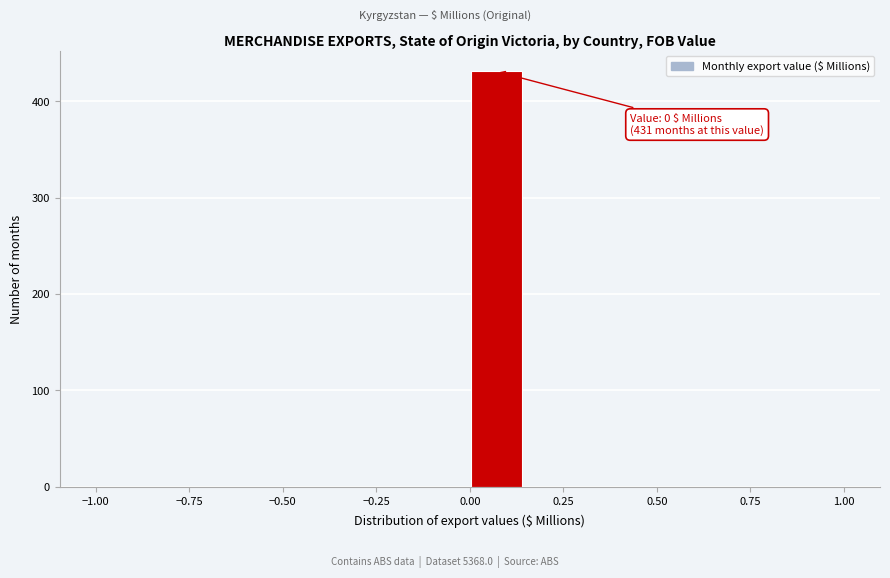

Read against the x-axis, roughly where is the centre of the tallest bar?

0.05